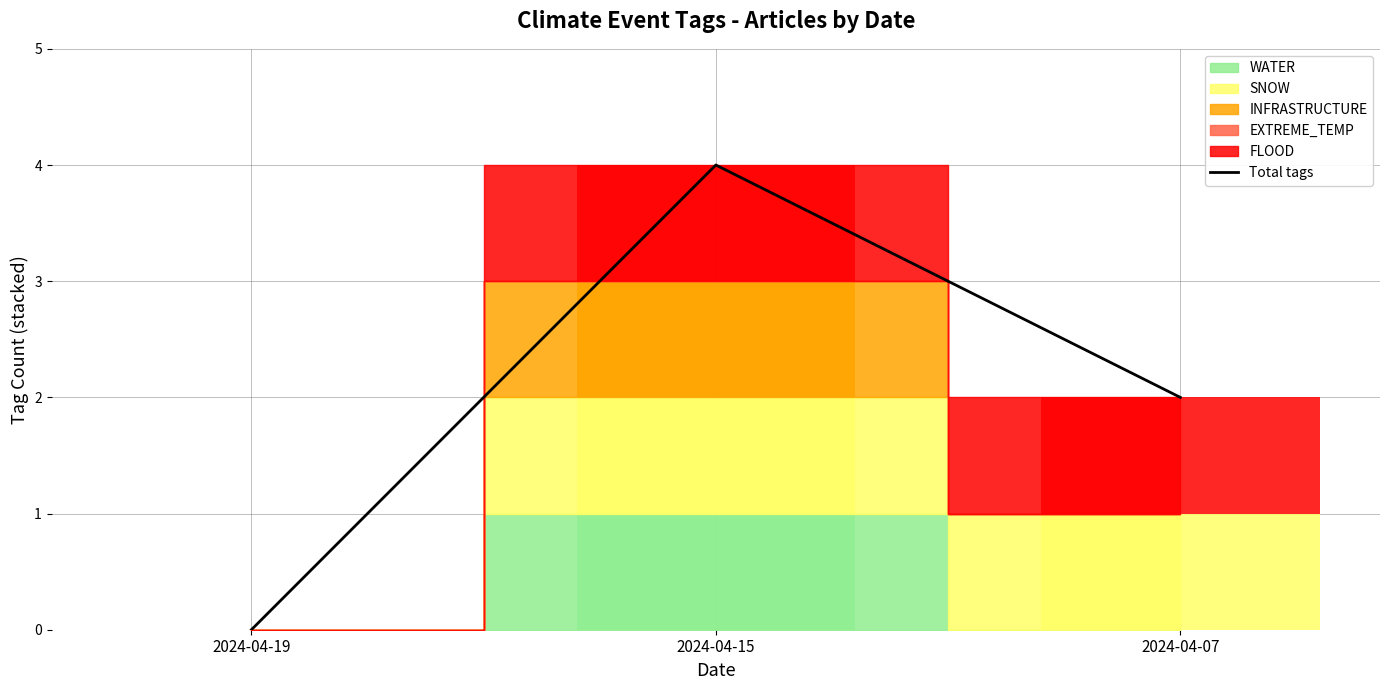

What is the change in value from 2024-04-19 to 2024-04-15?

+4